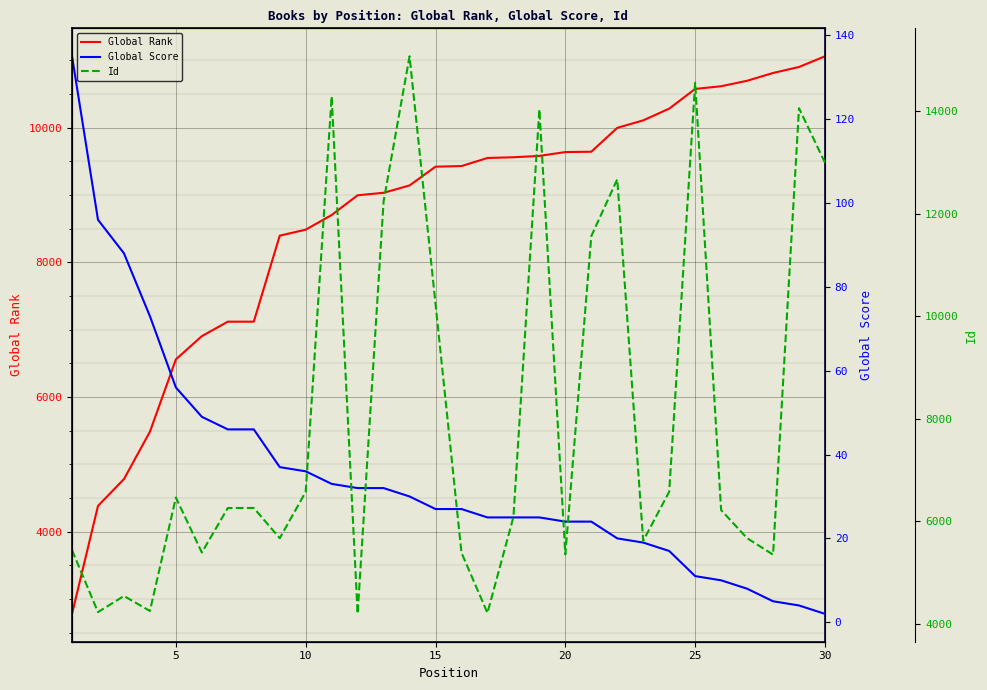

What is the value of the Id point at the 1st from the left?

5432